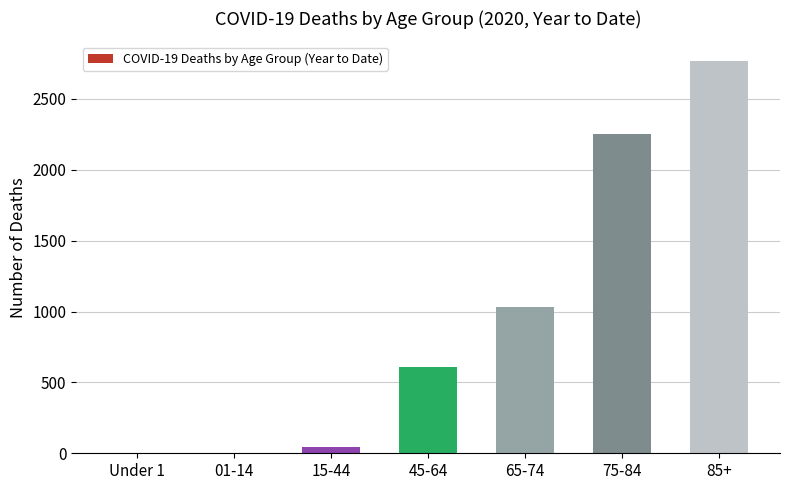

What is the greatest value displayed?

2768